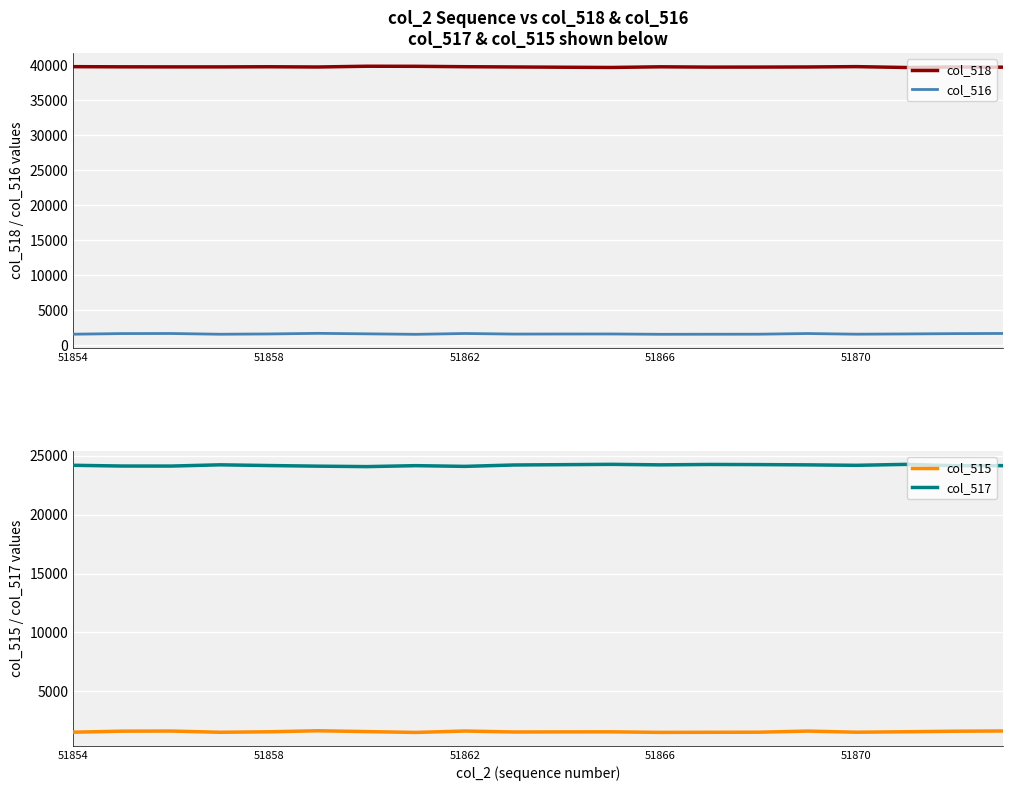

What is the minimum value for col_515?

1524